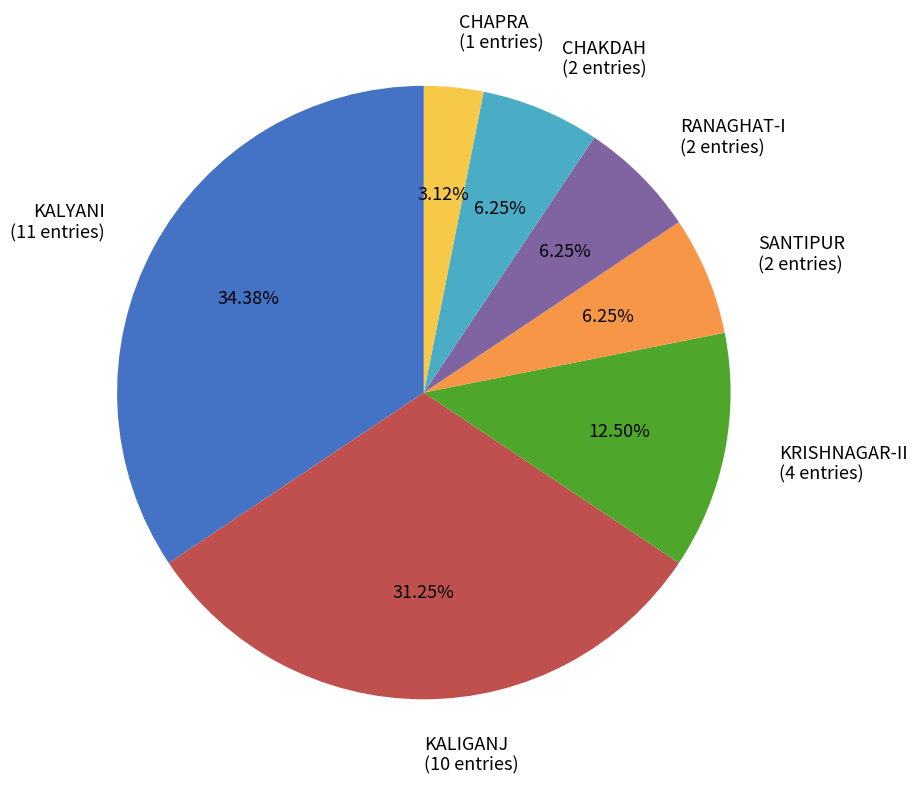

Is there any slice that represents more than half of the pie?

No